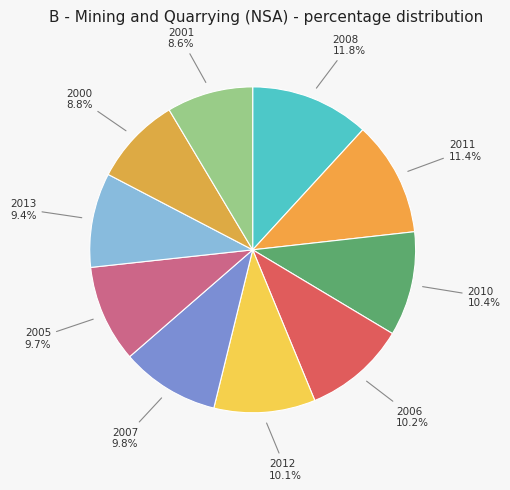

What is the total percentage of 2000 and 2007?

18.6%